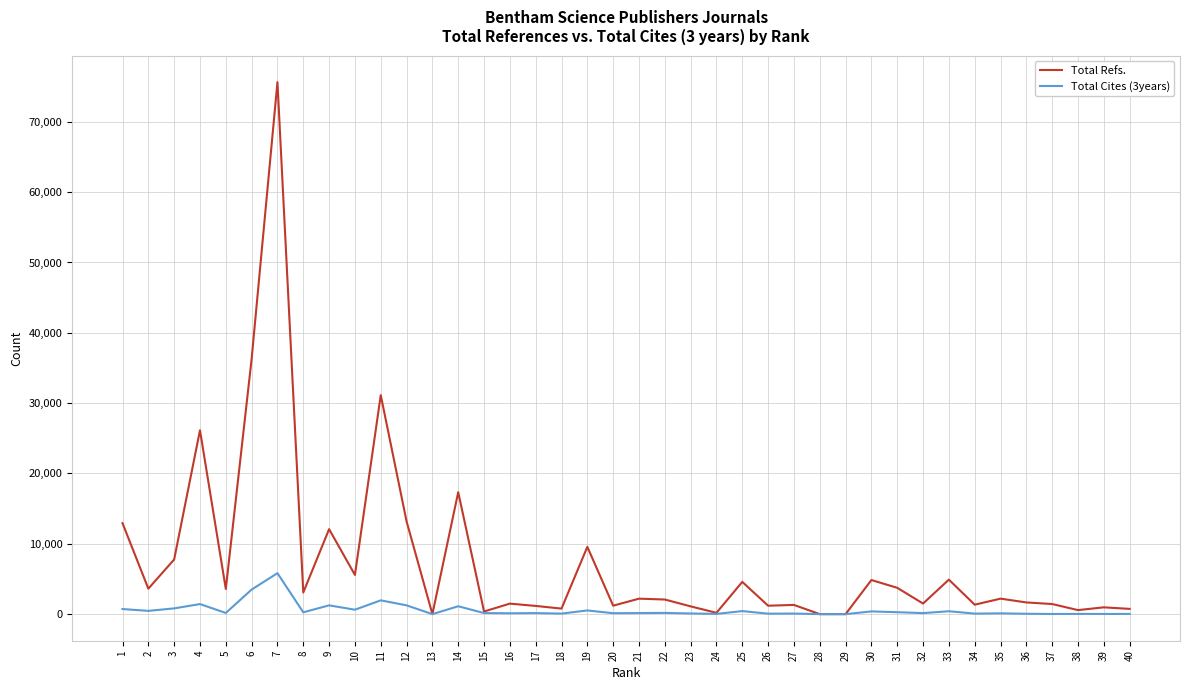

What is the maximum value shown in the chart?

75638